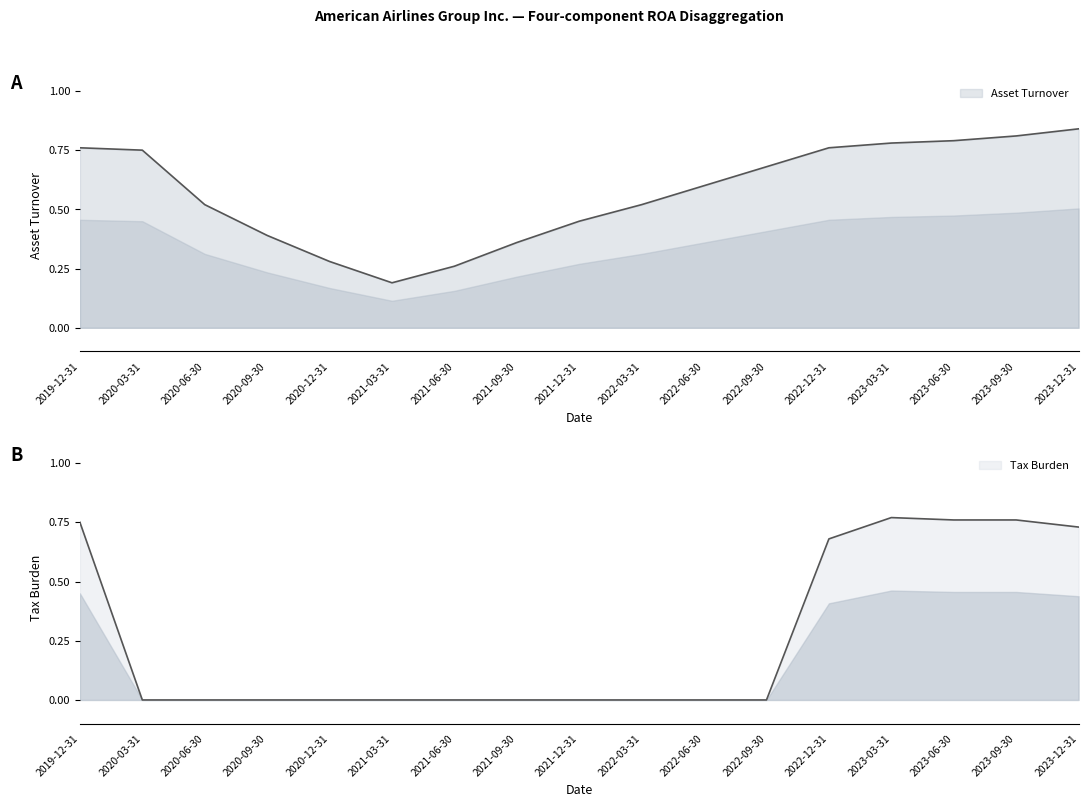

Where is the first local minimum for Asset Turnover?

2021-03-31